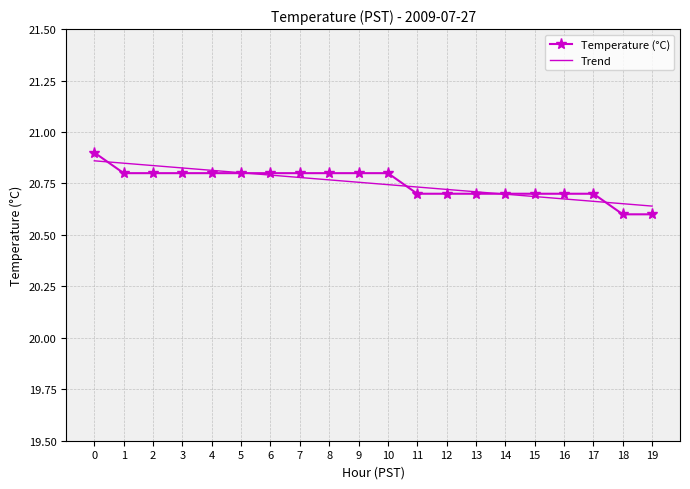

The value of Trend at 9 is 8.5. True or false?

False